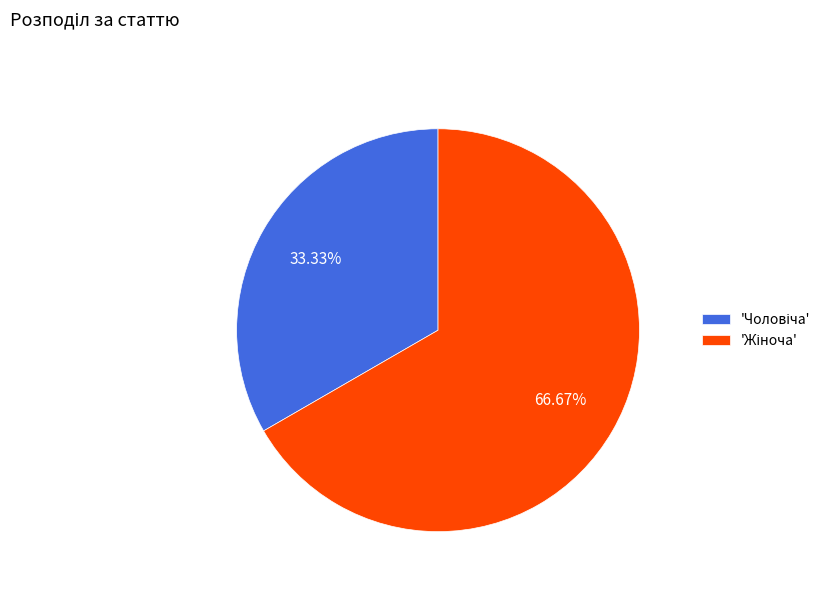

How many slices are in this pie chart?

2